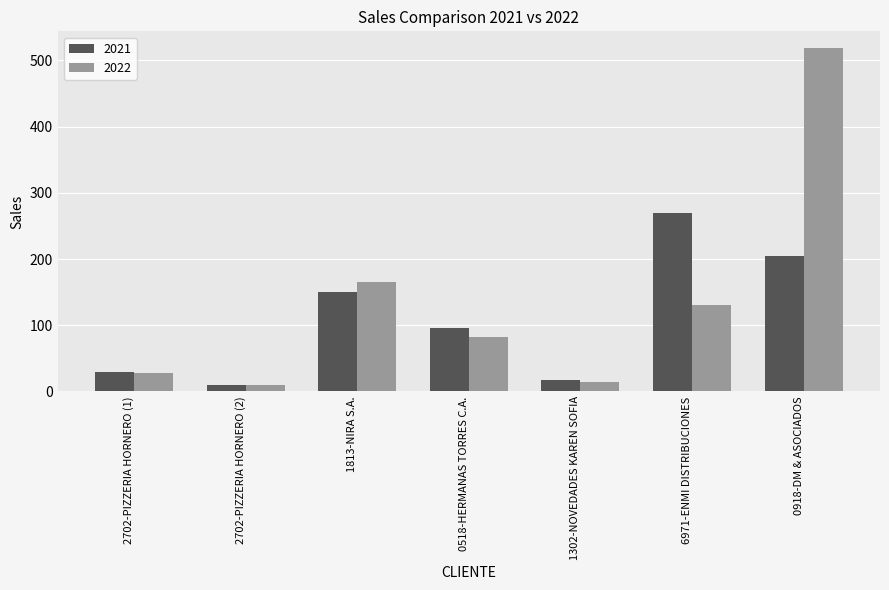

How many groups of bars are there?

7